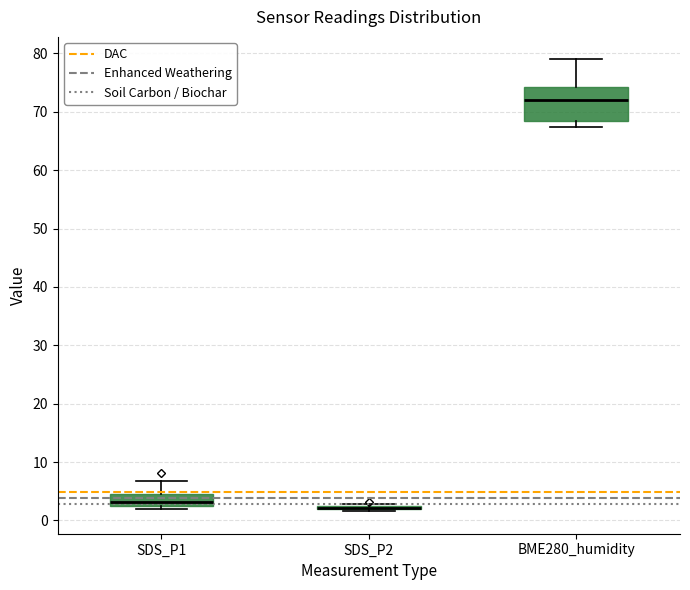

Comparing the boxes themselves (not the whiskers), which one is the tallest?

BME280_humidity